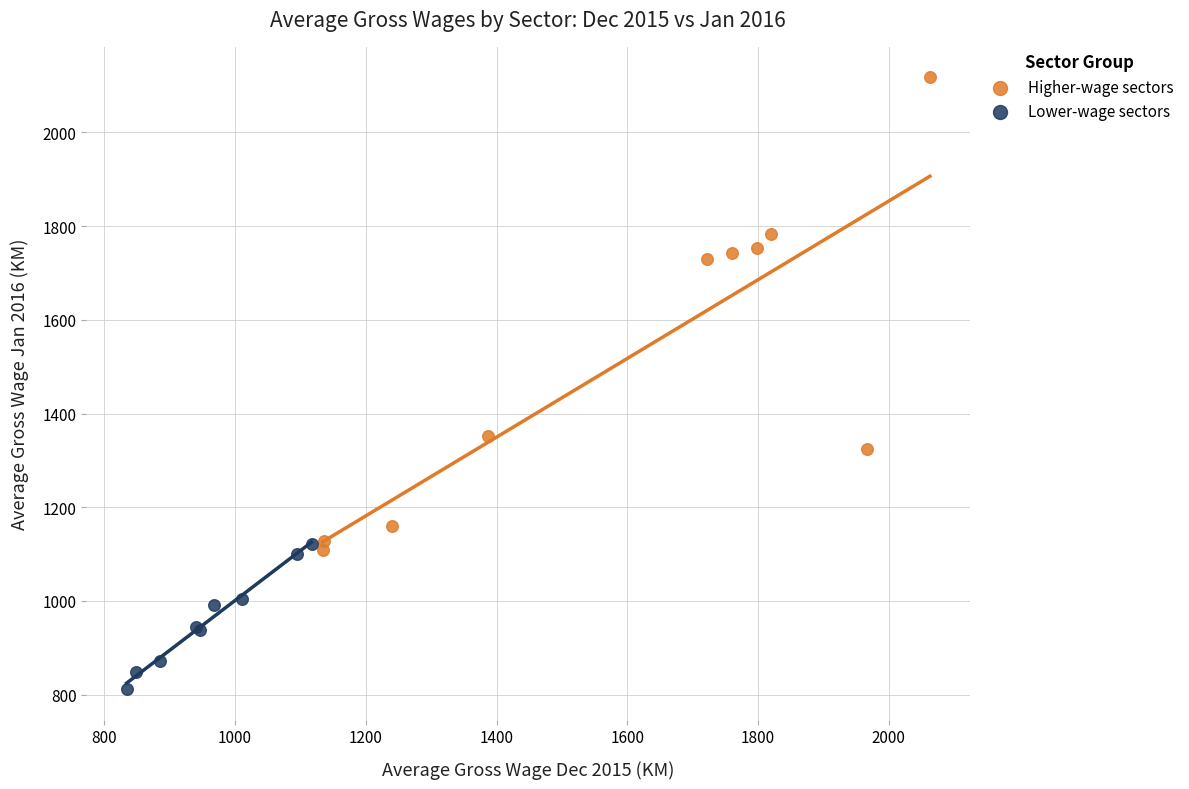

Which series has the largest Y range (max minus min)?

Higher-wage sectors